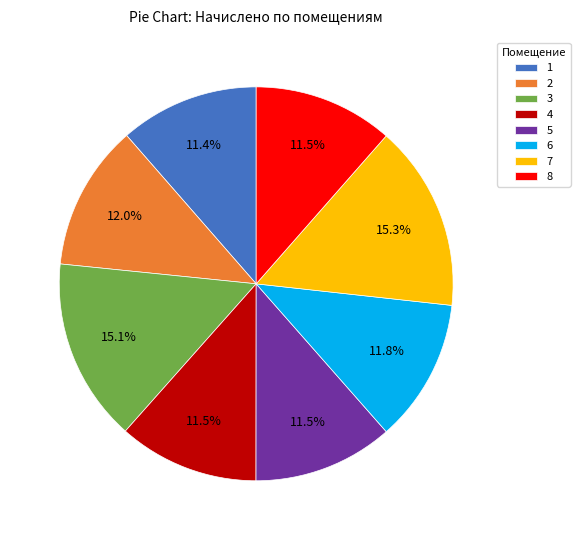

Does any single category account for the majority?

No